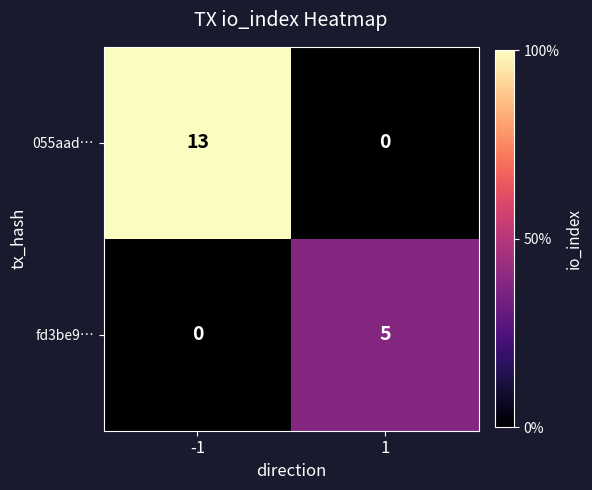

Which series has the largest range (max minus min)?

055aad…